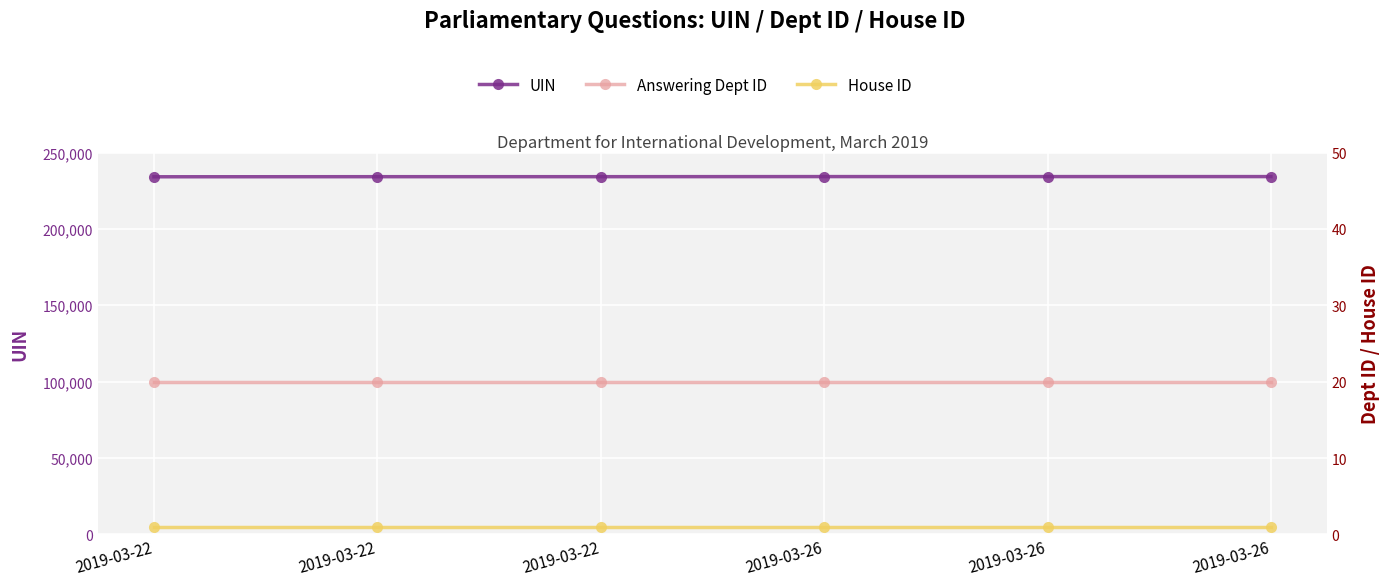

What is the difference between the UIN values at 2019-03-26 and 2019-03-22?

66